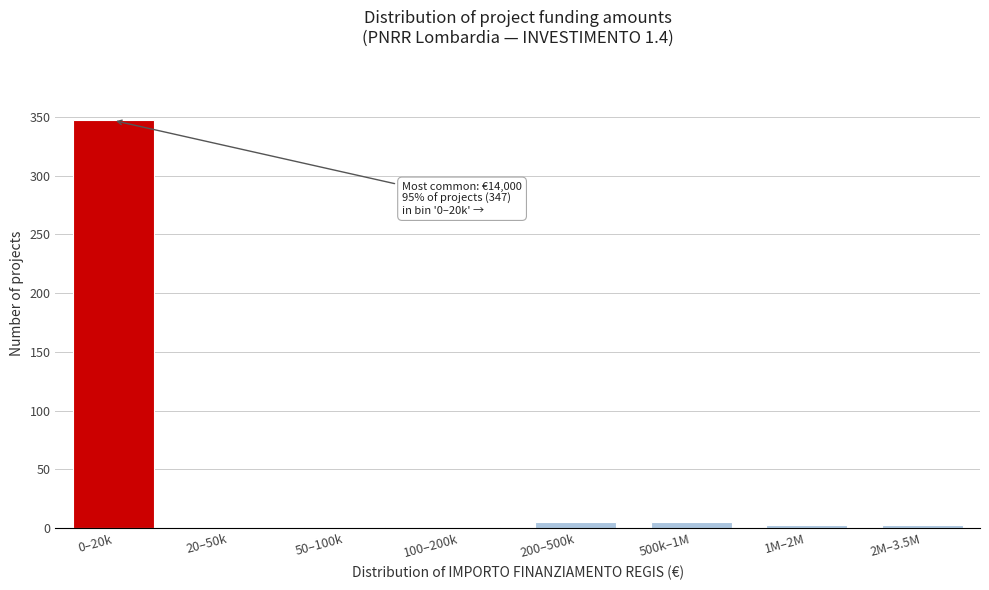

What is the sum of all values?

365